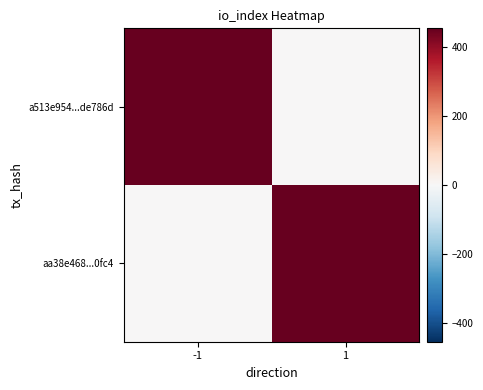

How many categories are shown in the chart?

2